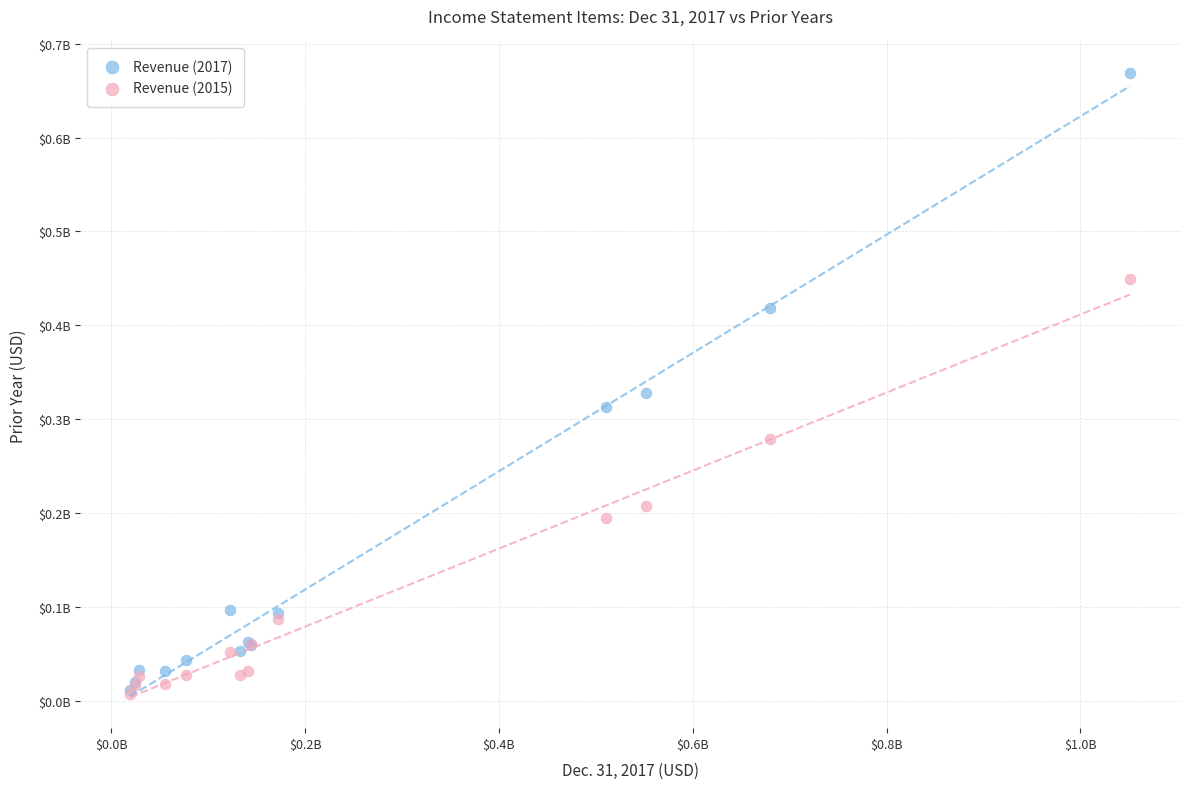

What are all the series names shown in the legend?

Revenue (2017), Revenue (2015)